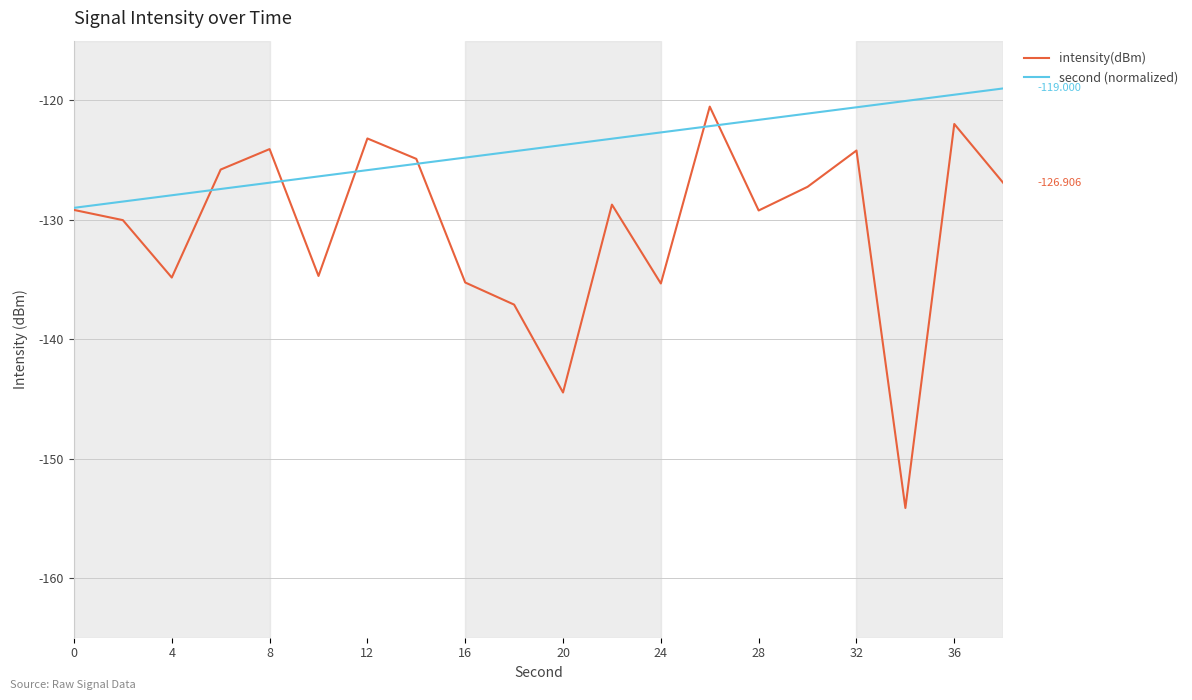

Which series has the largest total across all categories?

second (normalized)